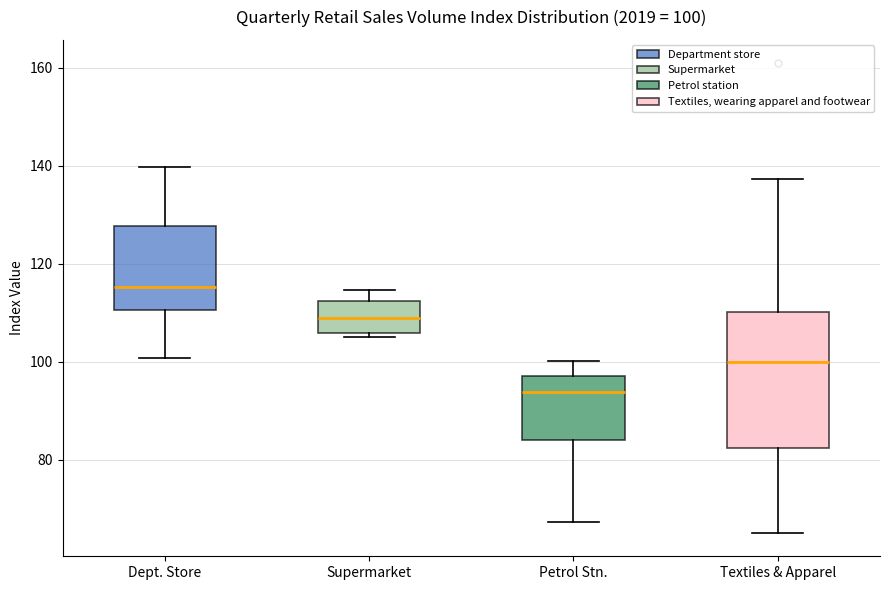

Which box is the tallest, from its lower edge to its upper edge?

Textiles & Apparel